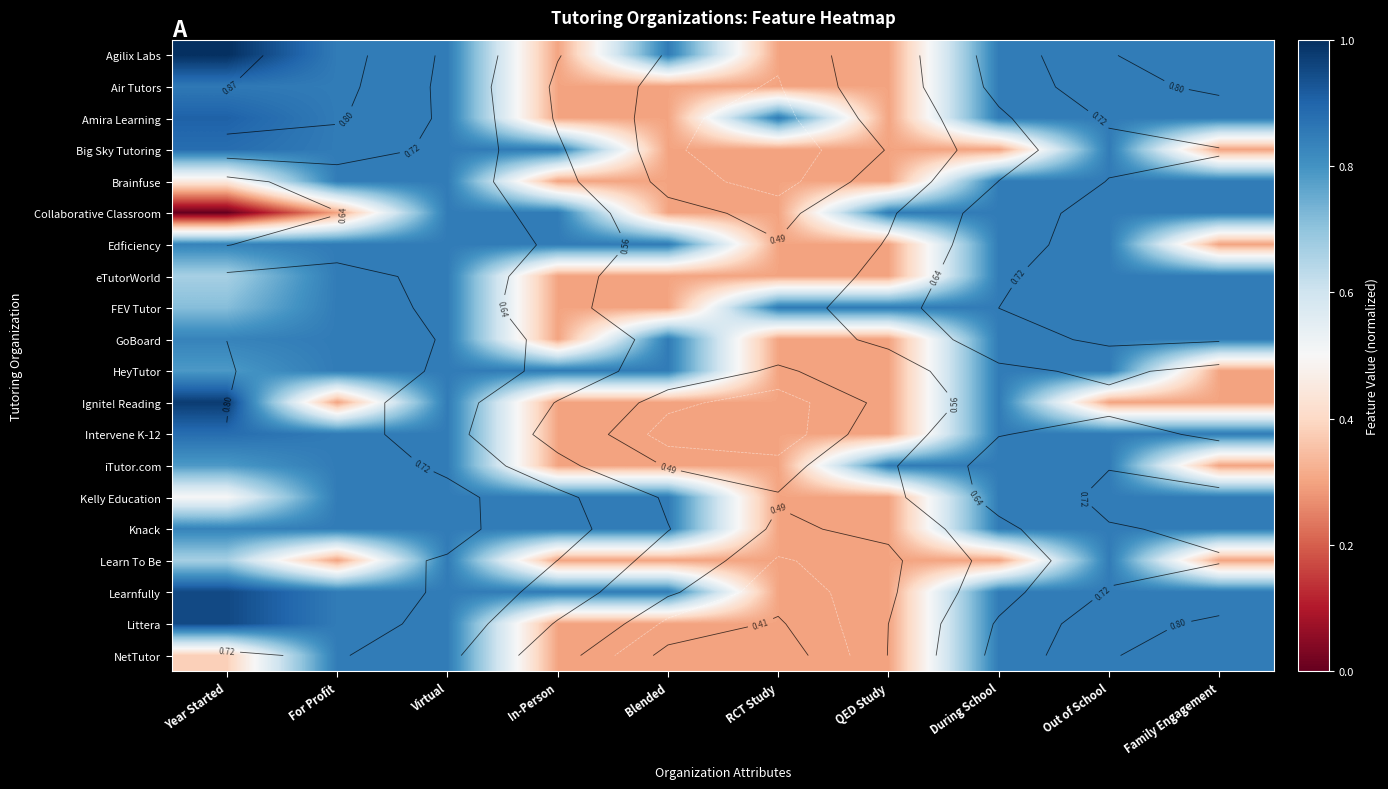

What is the difference between the Intervene K-12 values at In-Person and Virtual?

0.6